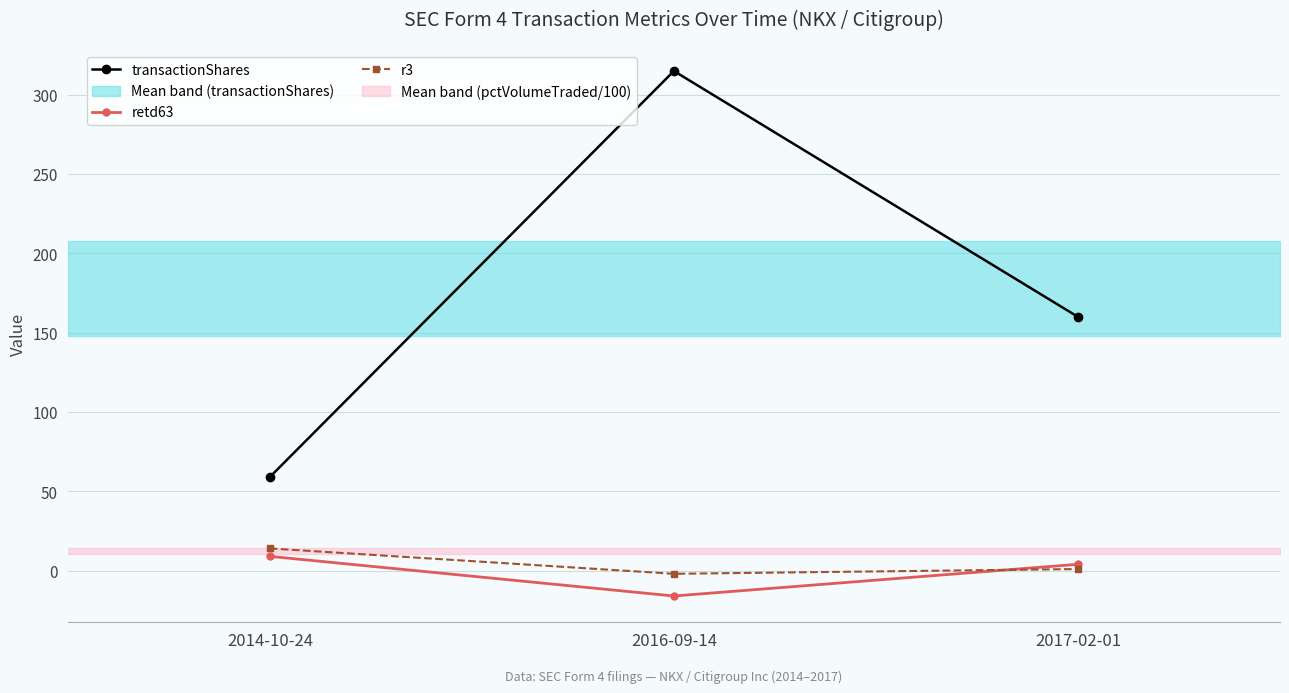

What is the difference between the transactionShares values at 2017-02-01 and 2016-09-14?

155